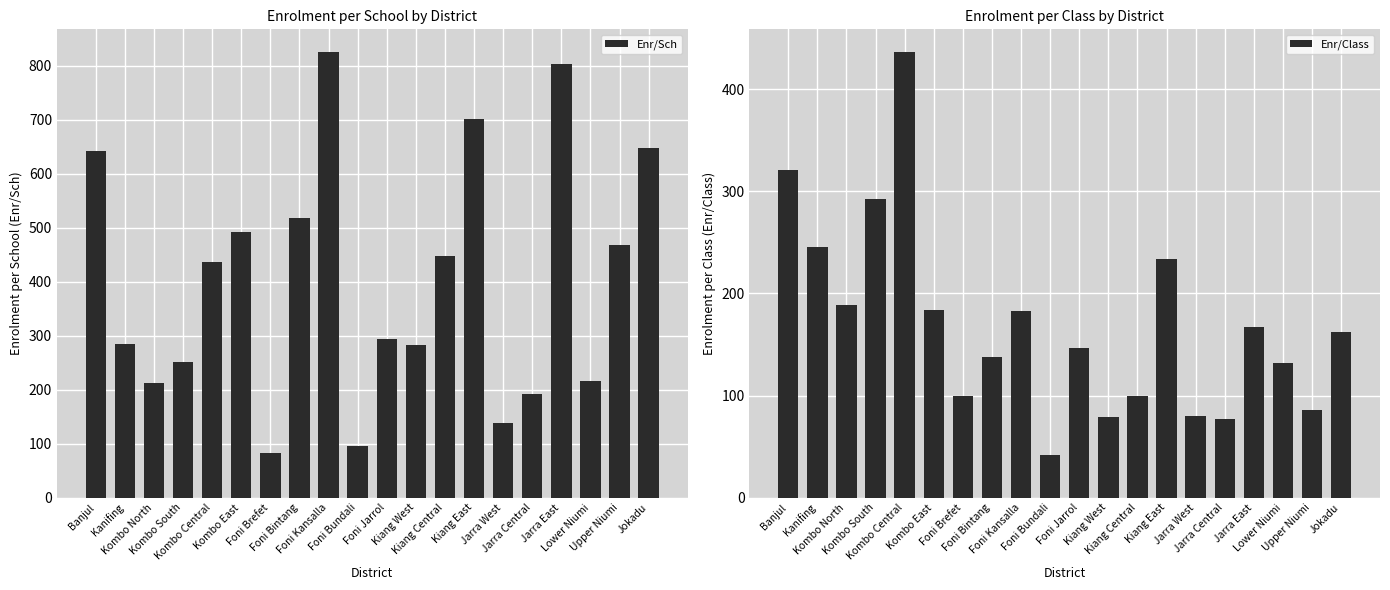

List the series in order of their peak value, lowest first.

Enr/Class, Enr/Sch